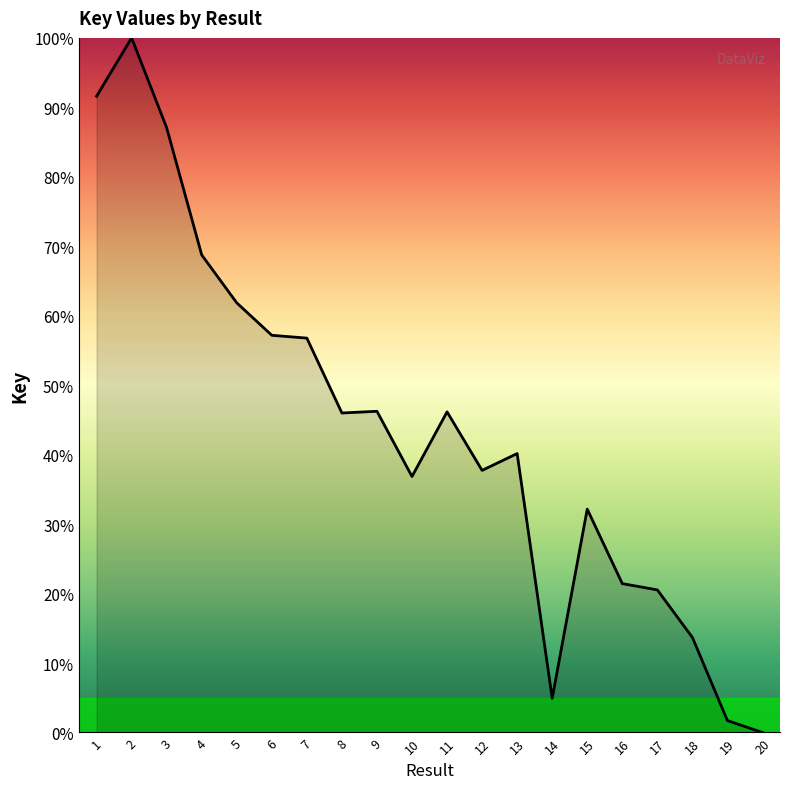

Which has a higher value, 7 or 15?

7